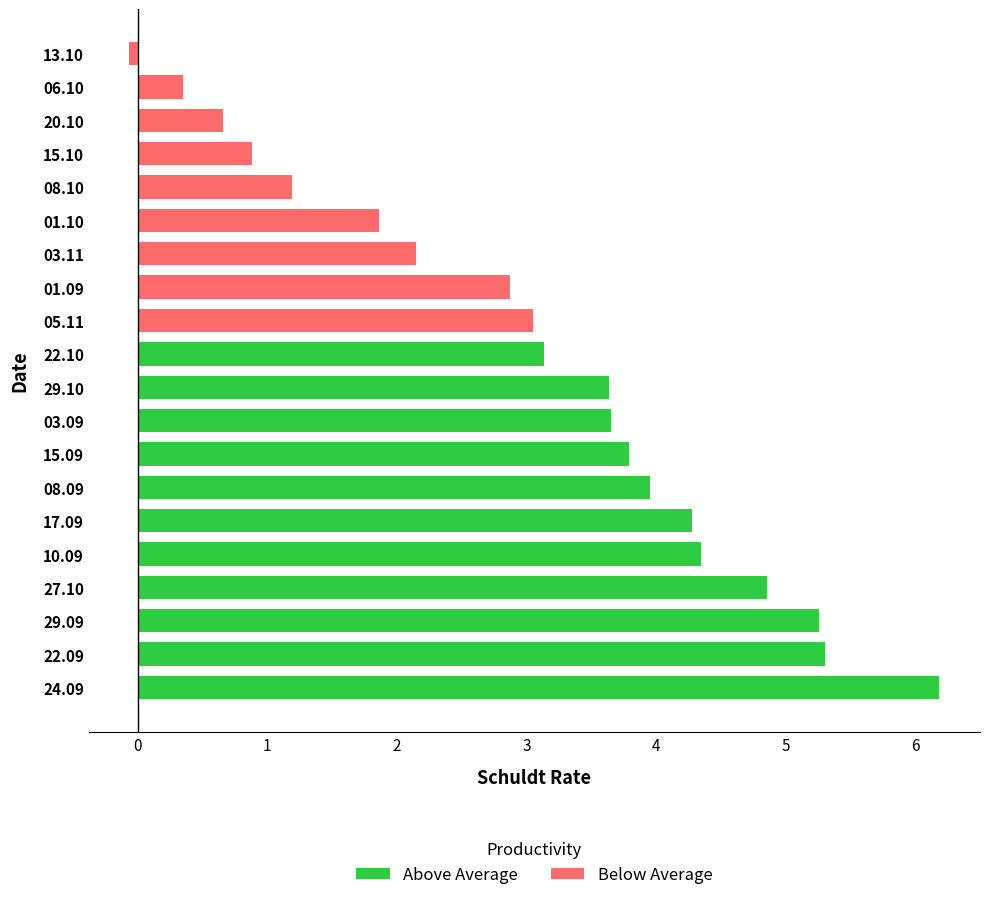

What value does the data have at 24.09?

6.2